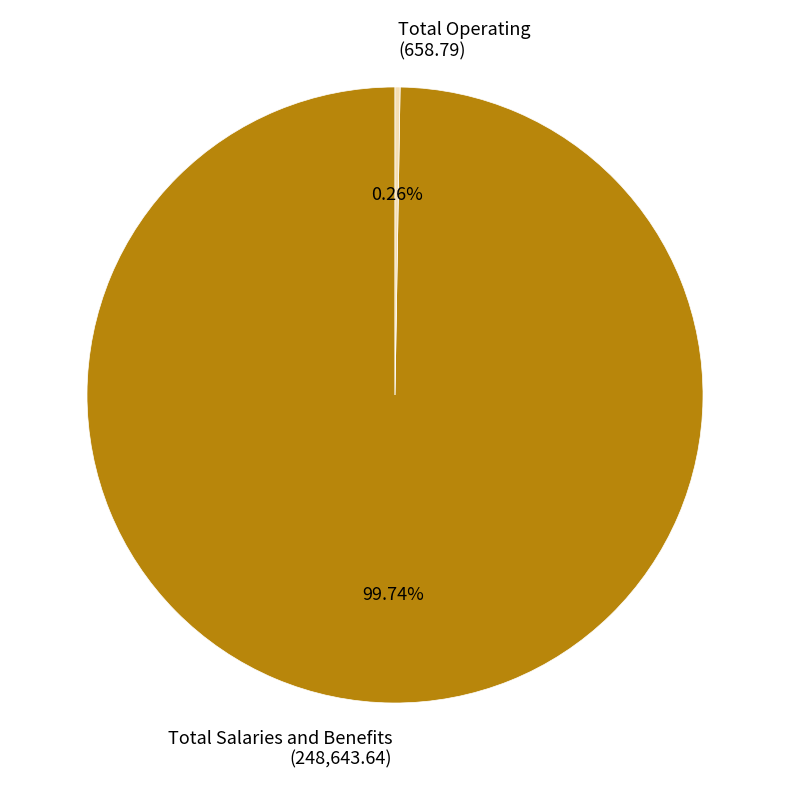

Does Total Salaries and Benefits (248,643.64) represent more than half of the total?

Yes